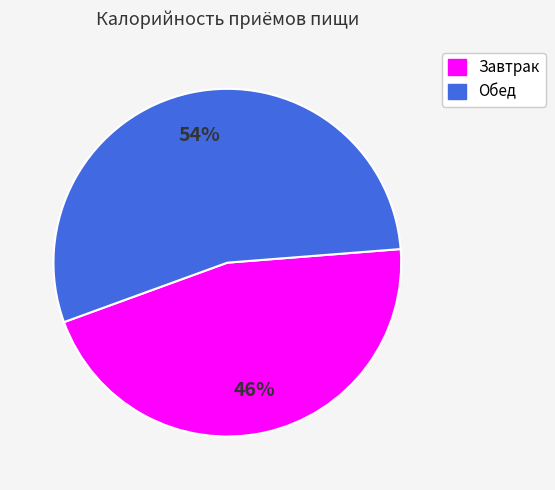

True or false: Обед accounts for 54% of the total.

True